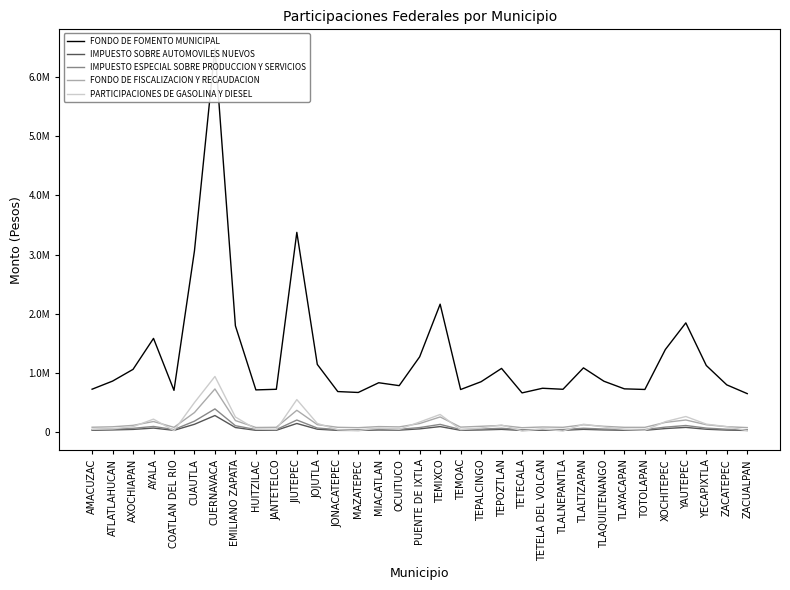

Which series ends up on top after the final intersection of IMPUESTO SOBRE AUTOMOVILES NUEVOS and PARTICIPACIONES DE GASOLINA Y DIESEL?

IMPUESTO SOBRE AUTOMOVILES NUEVOS